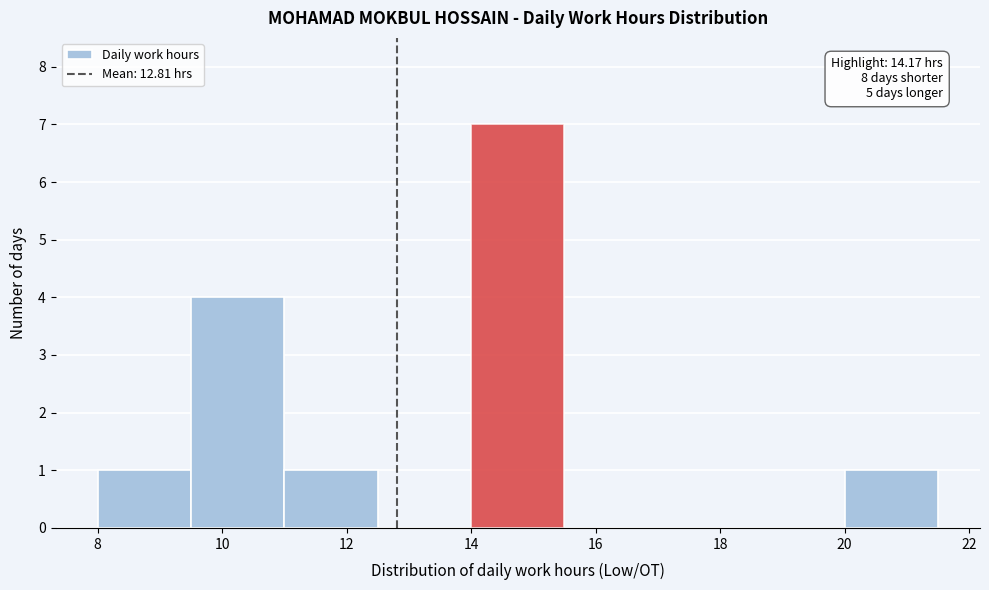

Which range on the x-axis has the tallest bar?

14.0 to 15.5